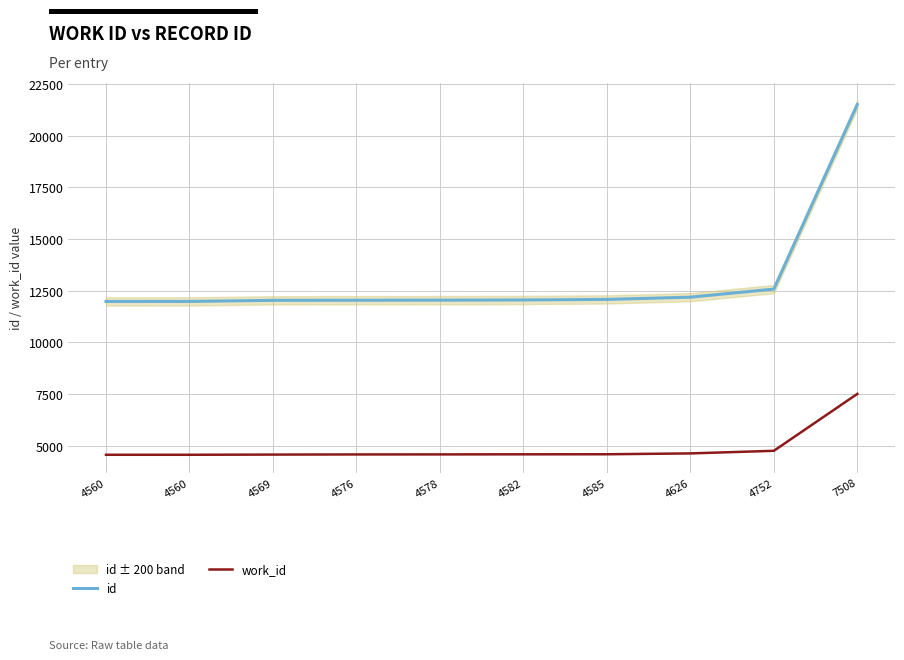

True or false: id and work_id intersect in this chart.

False